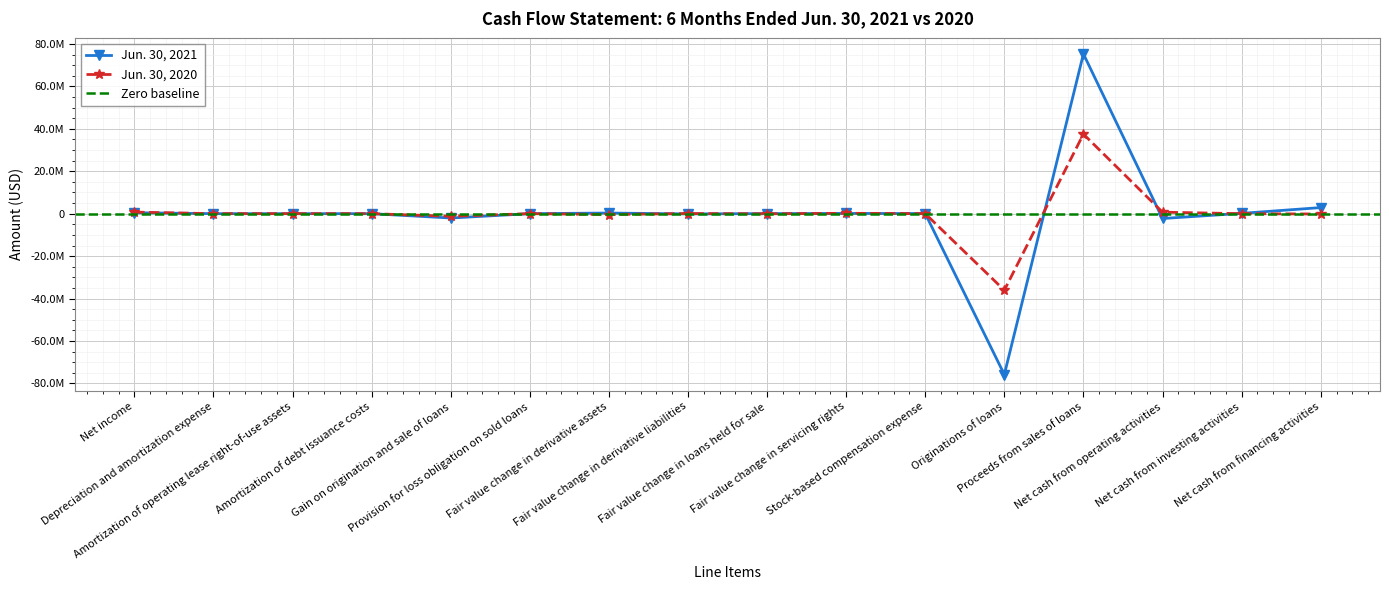

What is the approximate value of Jun. 30, 2020 at Provision for loss obligation on sold loans, to the nearest 50?

8350